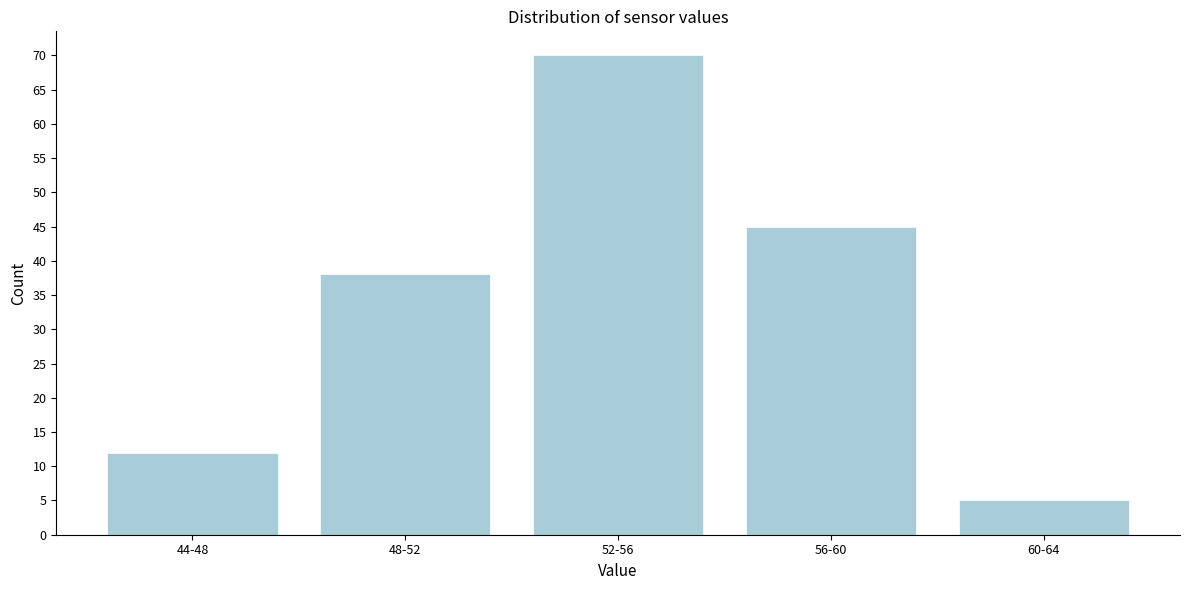

Reading left to right, extract all data points from this chart.

12	38	70	45	5